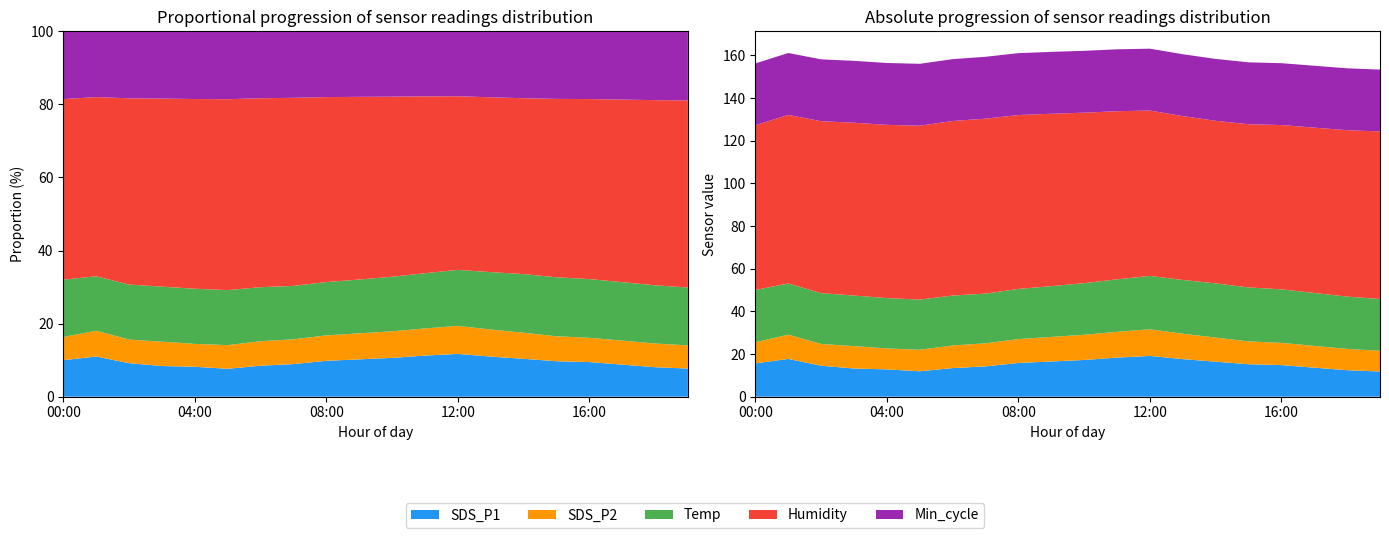

Reading left to right, extract all data points from this chart.

SDS_P1: 15.6	17.7	14.5	13.2	12.8	11.9	13.4	14.2	15.8	16.5	17.2	18.3	19.1	17.6	16.4	15.2	14.8	13.6	12.4	11.8
SDS_P2: 9.9	11.4	10.2	10.5	9.8	10.1	10.6	10.8	11.2	11.5	11.8	12.1	12.5	11.9	11.3	10.7	10.4	10.2	10.0	9.7
Temp: 24.5	24.0	23.8	23.7	23.6	23.5	23.4	23.3	23.5	23.8	24.2	24.6	25.0	25.2	25.4	25.3	25.1	24.8	24.5	24.3
Humidity: 77.2	79.0	80.6	81.0	81.2	81.5	81.8	82.0	81.5	80.8	79.9	78.8	77.5	76.8	76.2	76.5	77.0	77.5	78.0	78.5
Min_cycle: 29.0	29.0	29.0	29.0	29.0	29.0	29.0	29.0	29.0	29.0	29.0	29.0	29.0	29.0	29.0	29.0	29.0	29.0	29.0	29.0